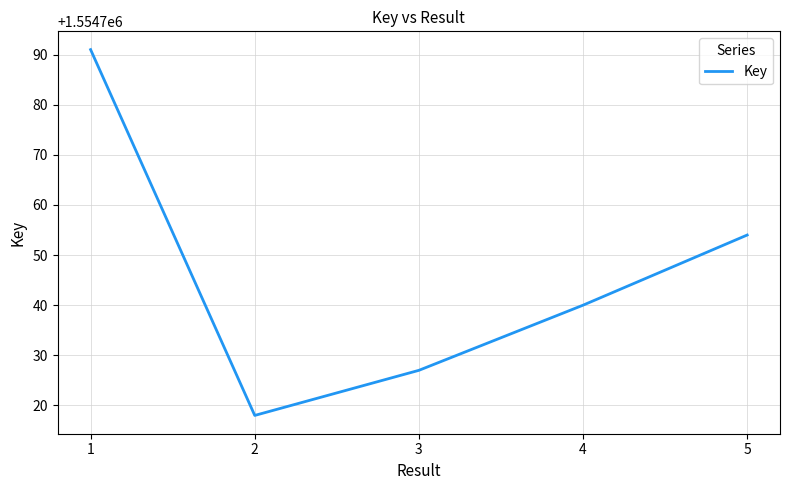

What is the average value?

1554746